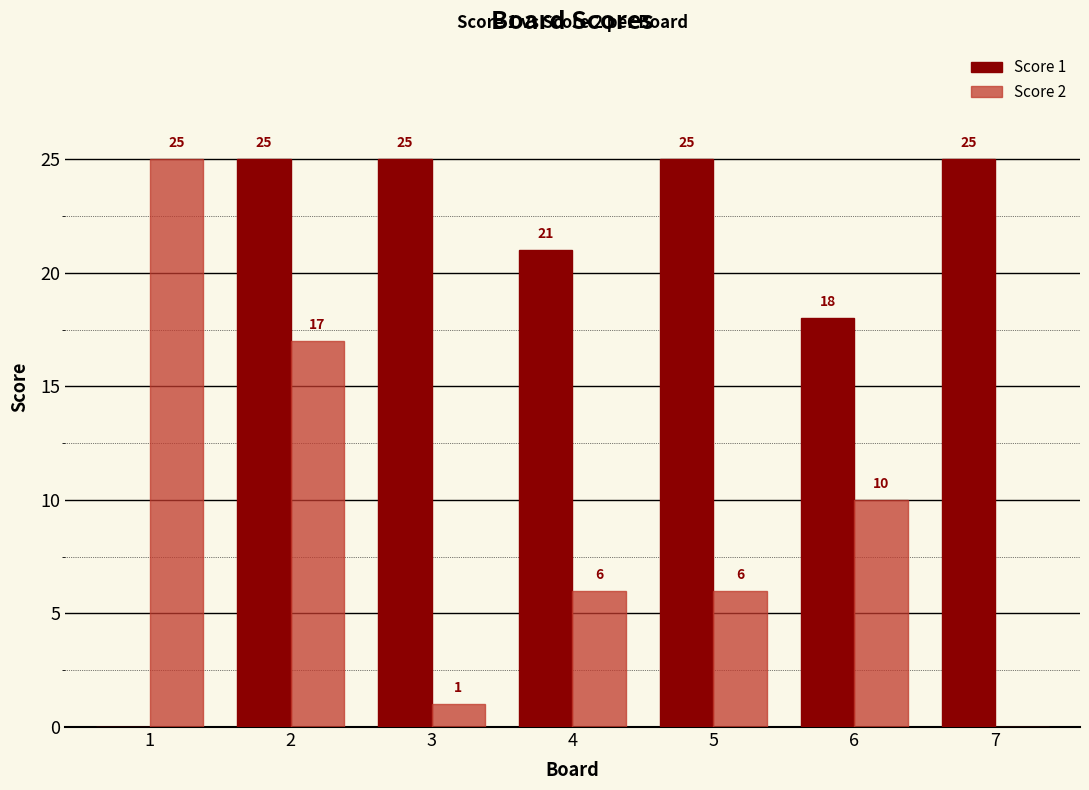

What are all the series names shown in the legend?

Score 1, Score 2